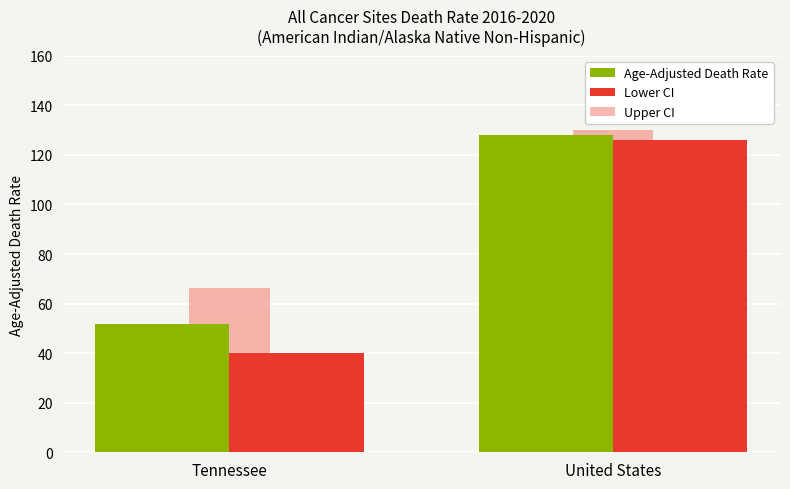

Count the number of data series in this chart.

3